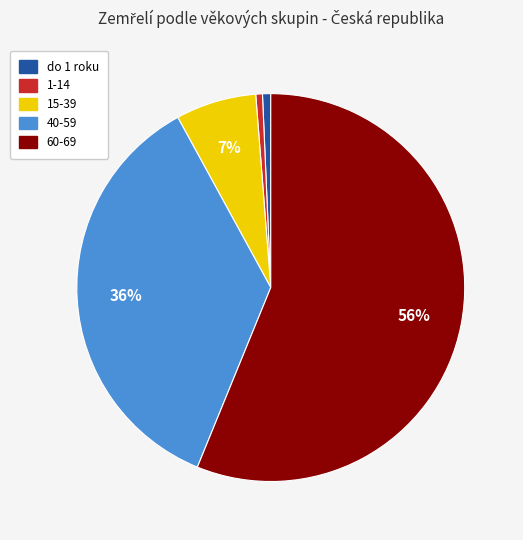

How many segments does this pie chart have?

5